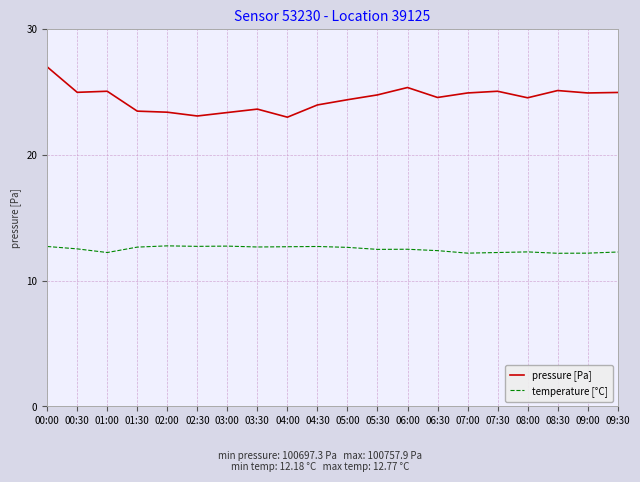

List the series in order of their peak value, lowest first.

temperature [°C], pressure [Pa]